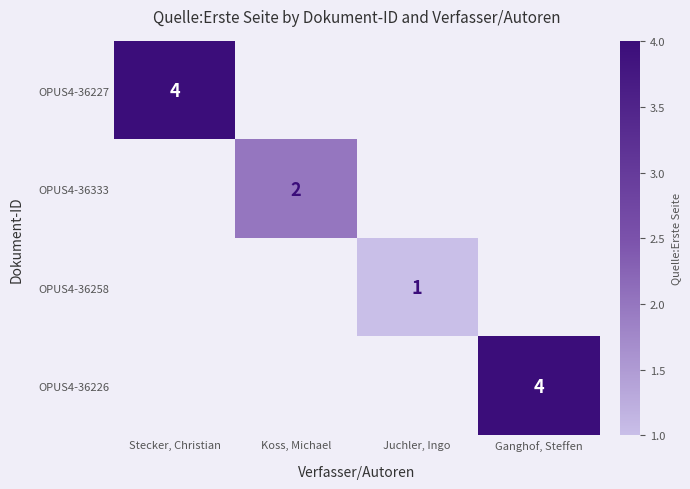

The value of OPUS4-36227 at Stecker, Christian is 4. True or false?

True